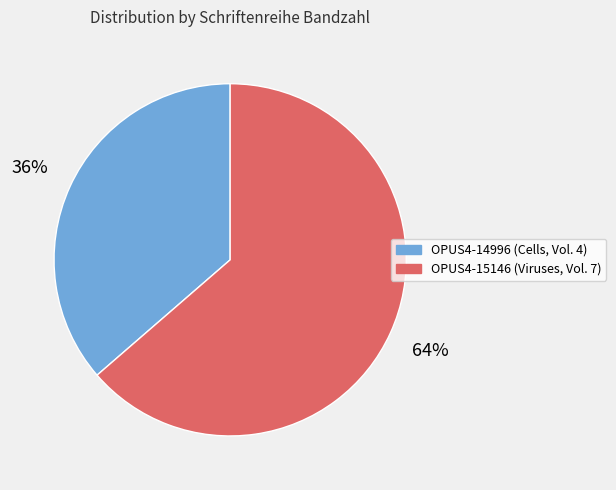

To the nearest percent, what percentage of the pie is OPUS4-14996?

36%